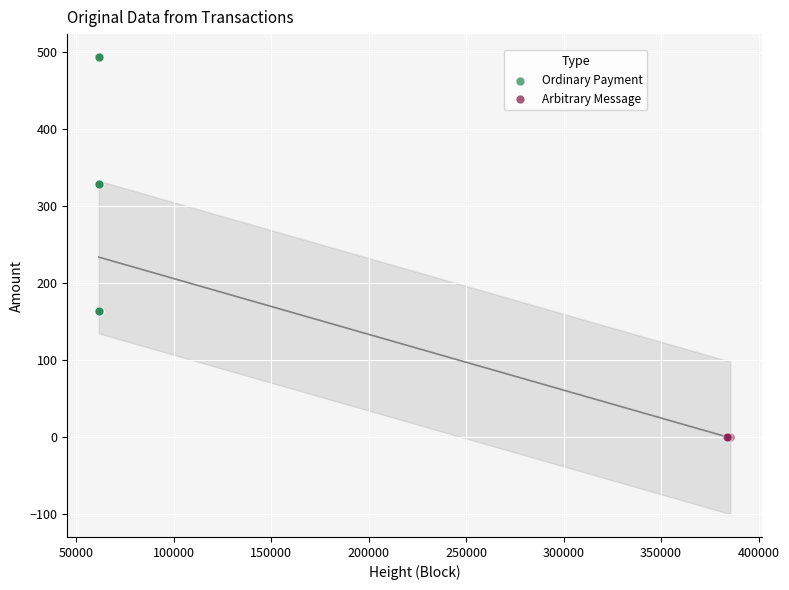

Which series reaches the maximum Y coordinate?

Ordinary Payment